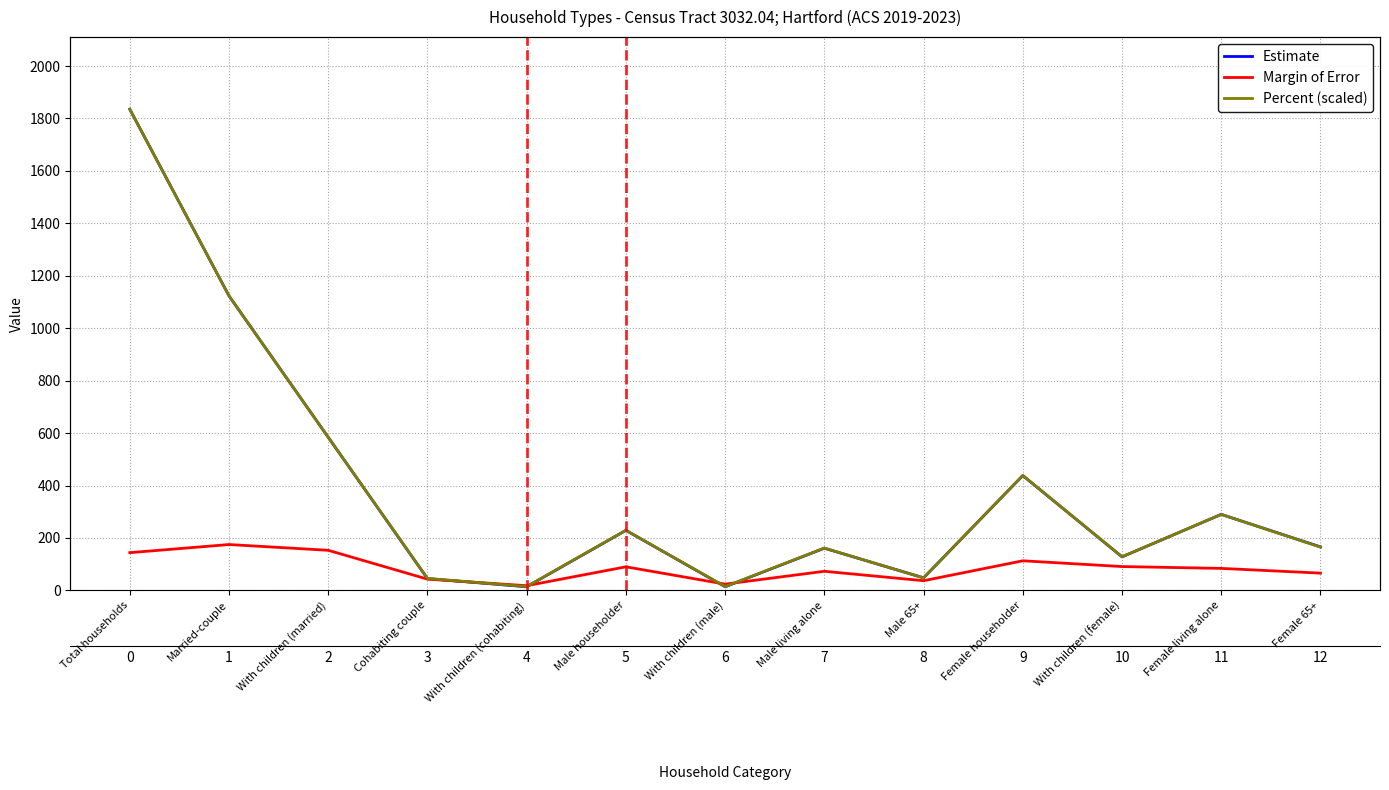

What is the difference between the maximum and minimum values in the Estimate series?

1821.0